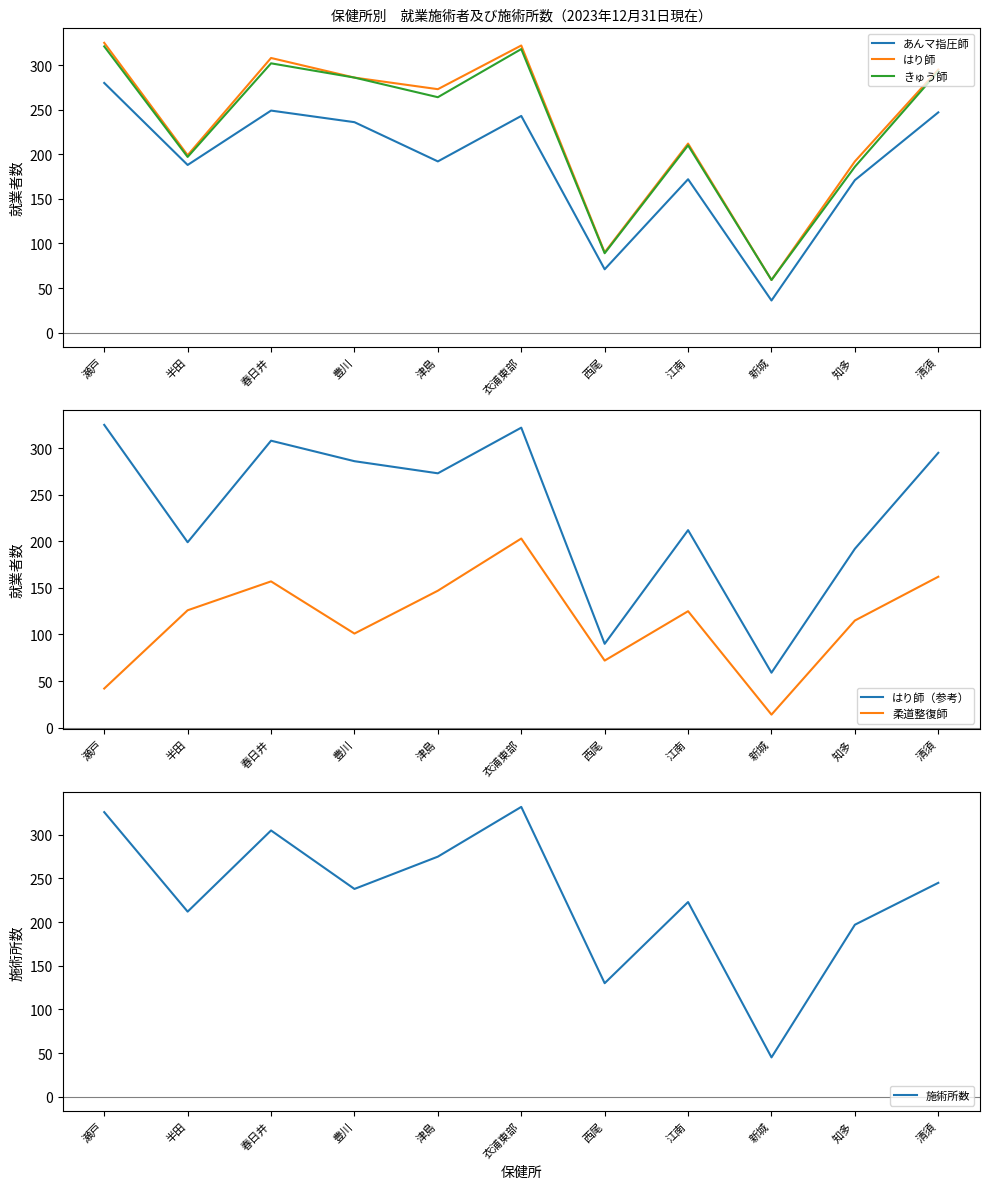

What is the approximate value of きゅう師 at 衣浦東部, to the nearest 10?

320